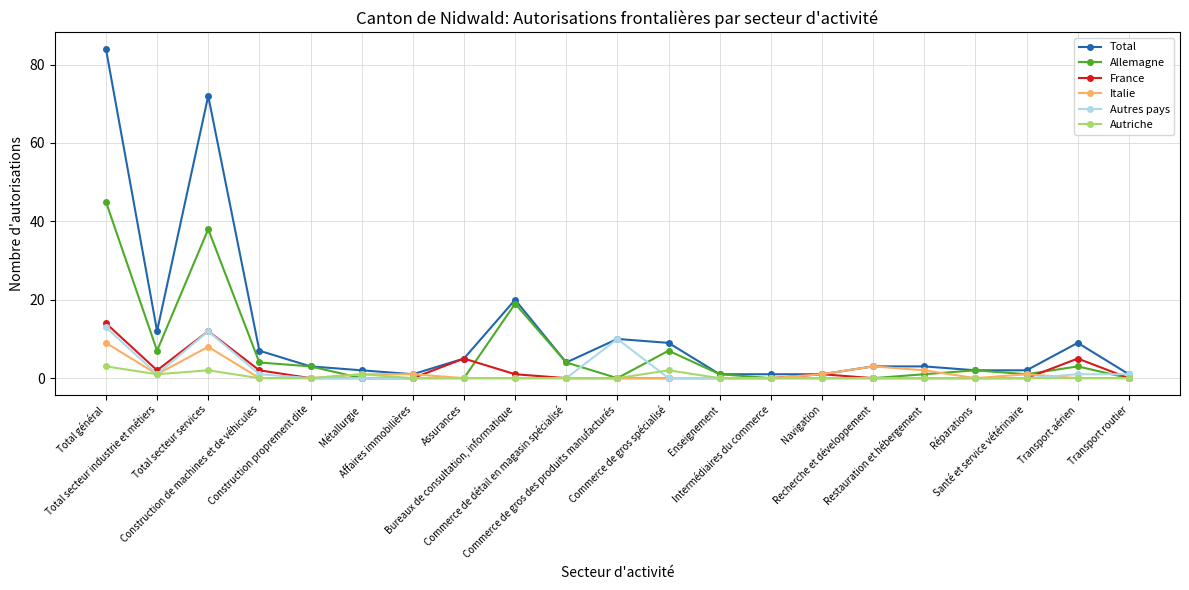

What is the difference between the maximum and second lowest values in the Allemagne series?

45